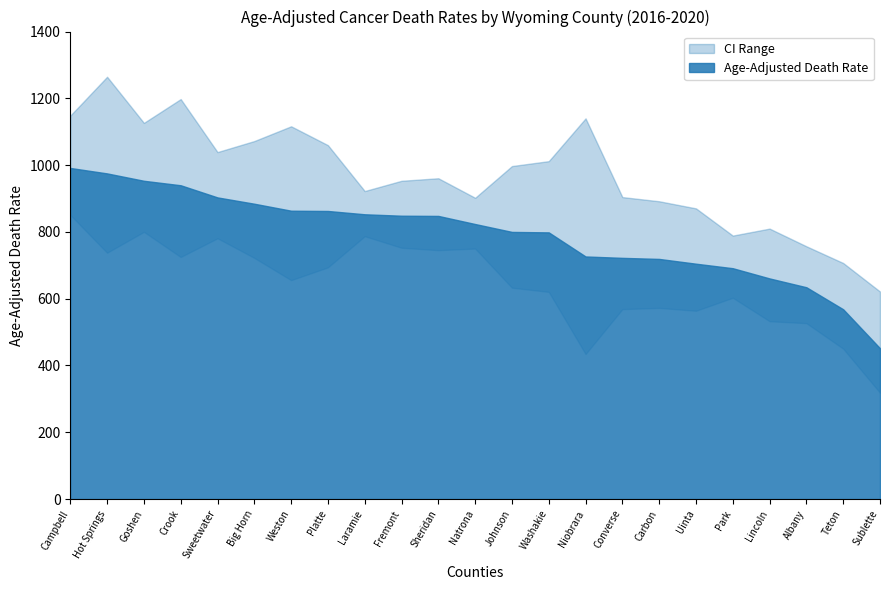

Reading left to right, list all the values displayed in this chart.

Age-Adjusted Death Rate: 991.5	975.2	953.1	939.7	903.3	884.4	863.5	862.7	852.8	848.5	847.9	823.6	800.0	798.6	726.5	722.3	719.1	704.8	691.3	660.7	634.3	568.3	451.6
Lower CI: 851.0	737.7	800.3	724.9	781.0	722.2	655.6	693.9	787.2	752.6	745.4	750.2	633.0	620.5	434.3	568.8	572.5	563.9	602.9	532.6	526.8	450.4	318.4
Upper CI: 1148.3	1264.6	1126.5	1197.8	1039.1	1072.1	1116.3	1059.8	922.4	953.1	960.7	902.2	997.2	1011.9	1140.0	904.3	891.8	870.5	789.0	809.9	757.0	706.9	621.5